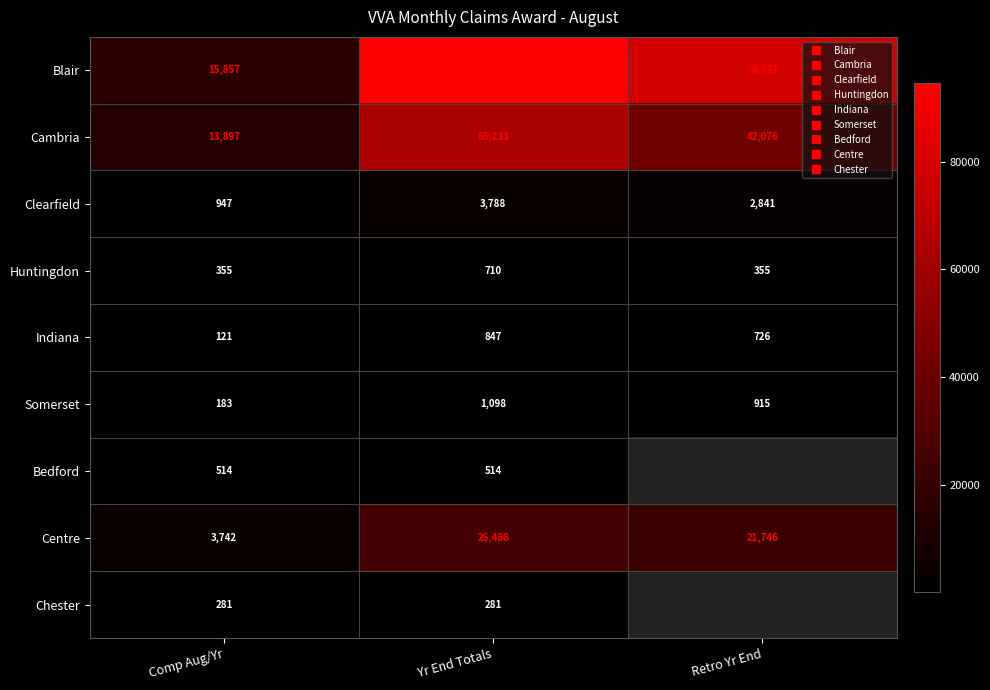

Is the value of Indiana at Retro Yr End greater than the value of Centre at Yr End Totals?

No